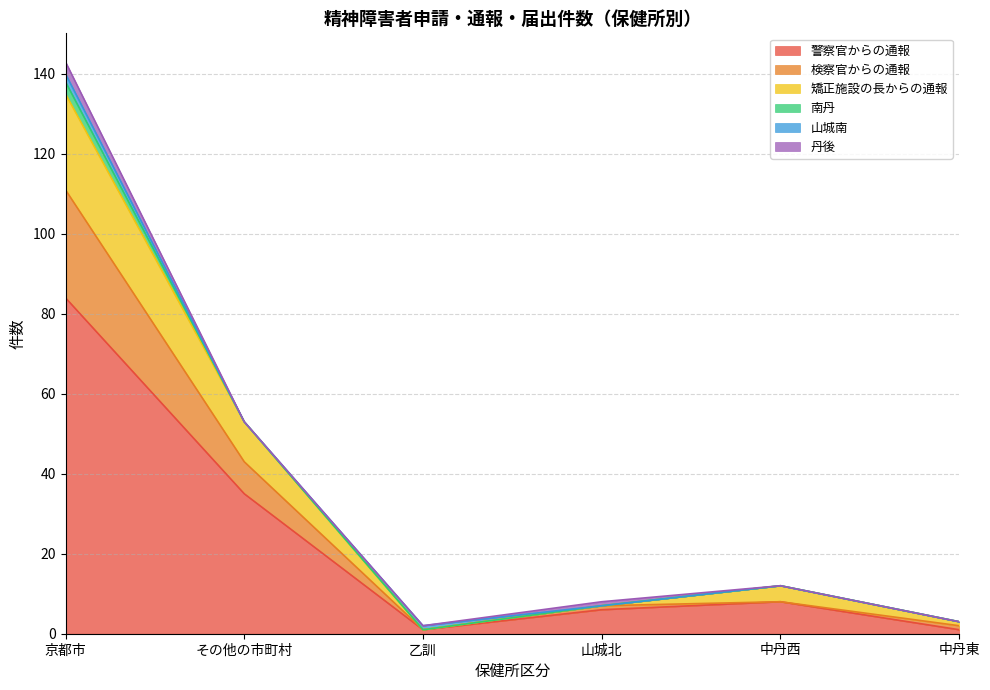

What are all the series names shown in the legend?

警察官からの通報, 検察官からの通報, 矯正施設の長からの通報, 南丹, 山城南, 丹後